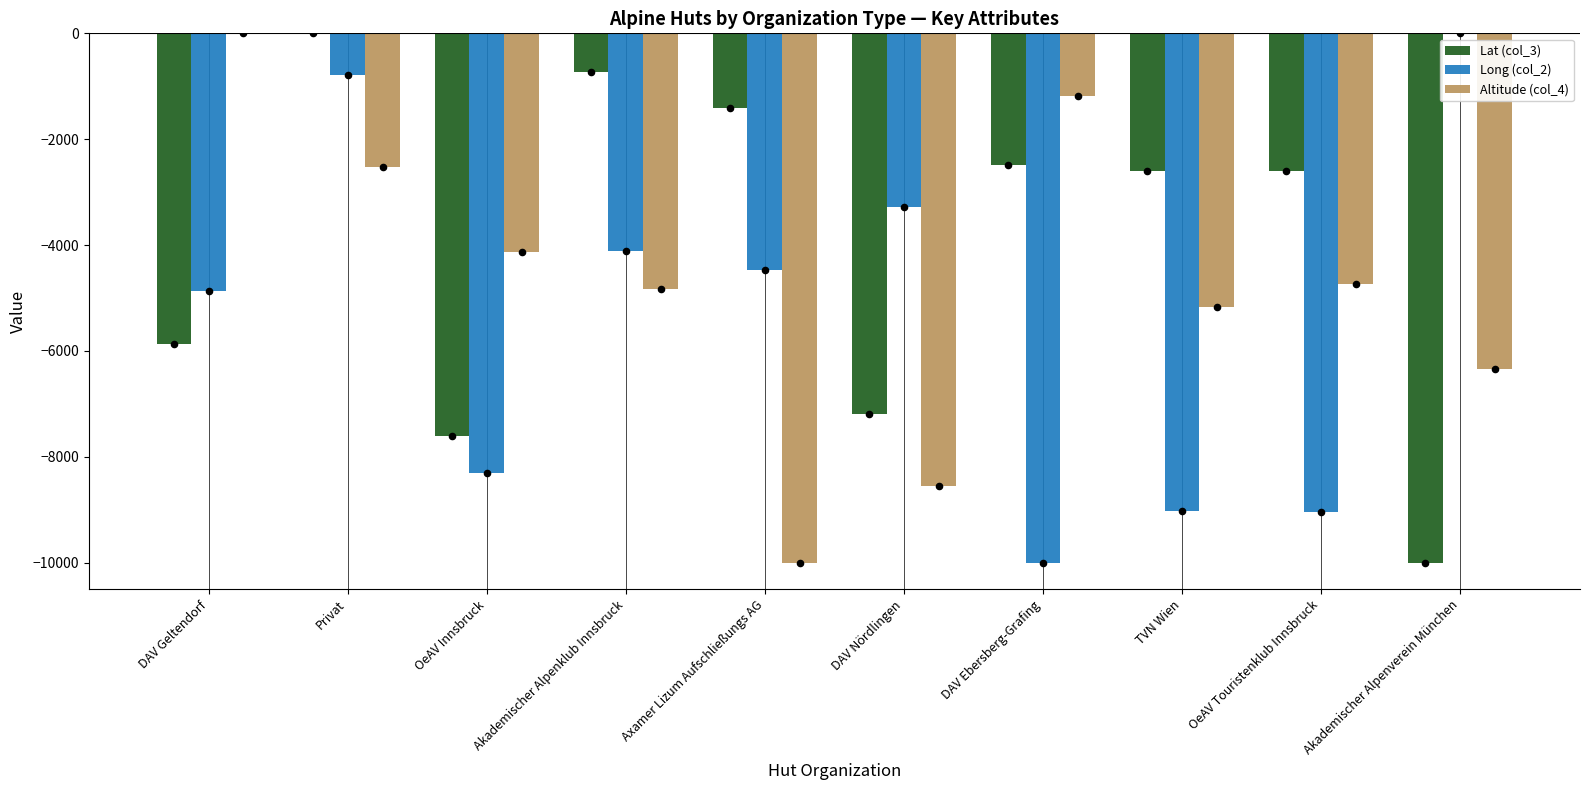

At which category is the sum across all series the highest?

Privat